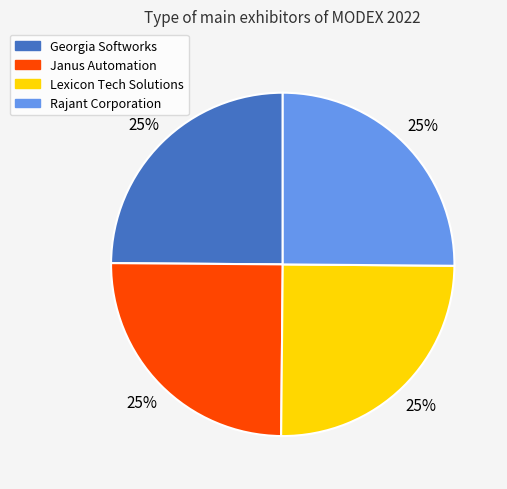

True or false: Georgia Softworks accounts for 35% of the total.

False